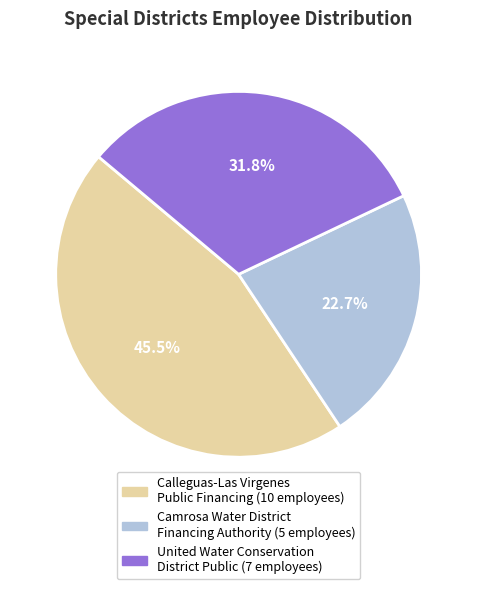

Which slice is the largest?

Calleguas-Las Virgenes Public Financing